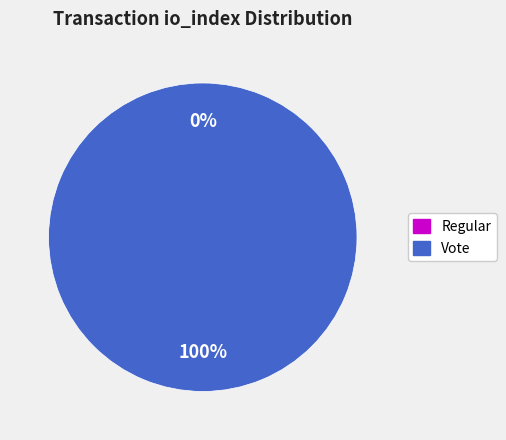

What is the smallest slice in the pie chart?

Regular (io_index=0)